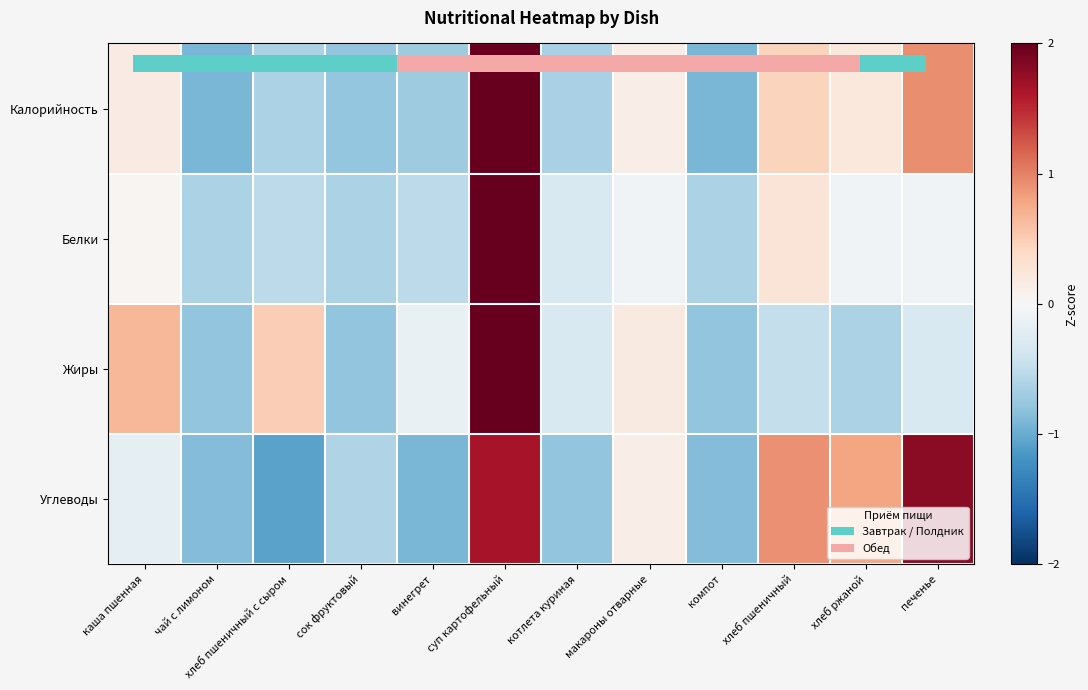

Which series has the largest total across all categories?

Углеводы